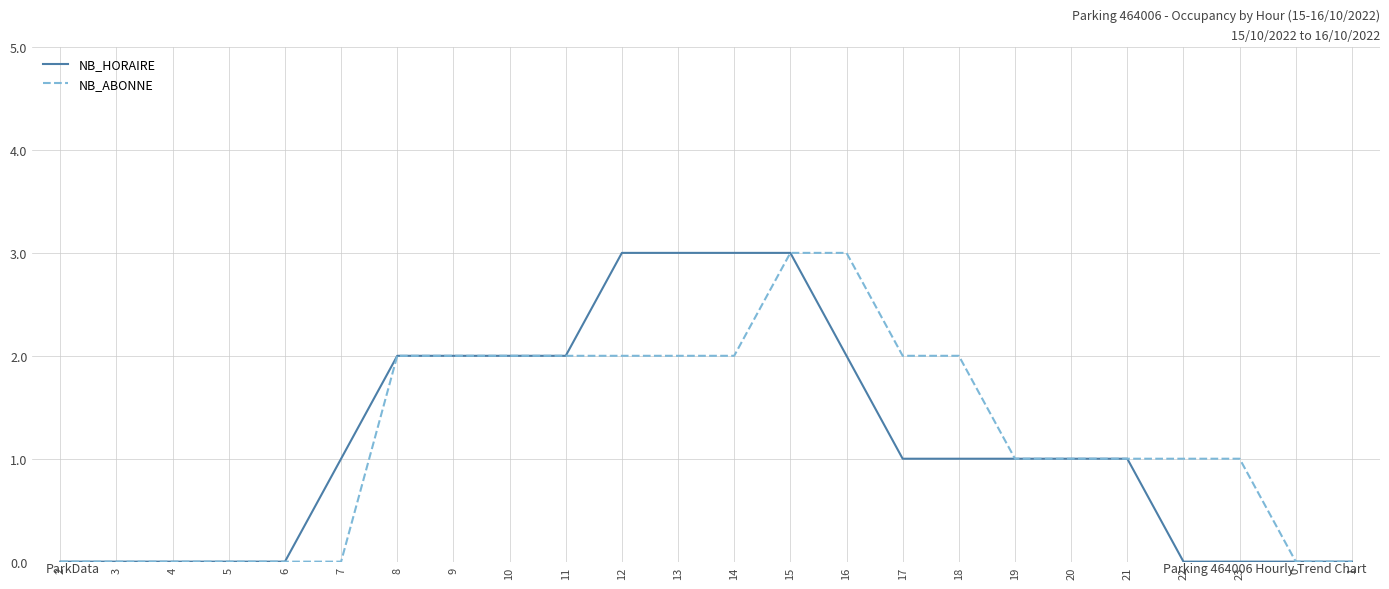

True or false: NB_ABONNE has a value of -2 at 3.

False